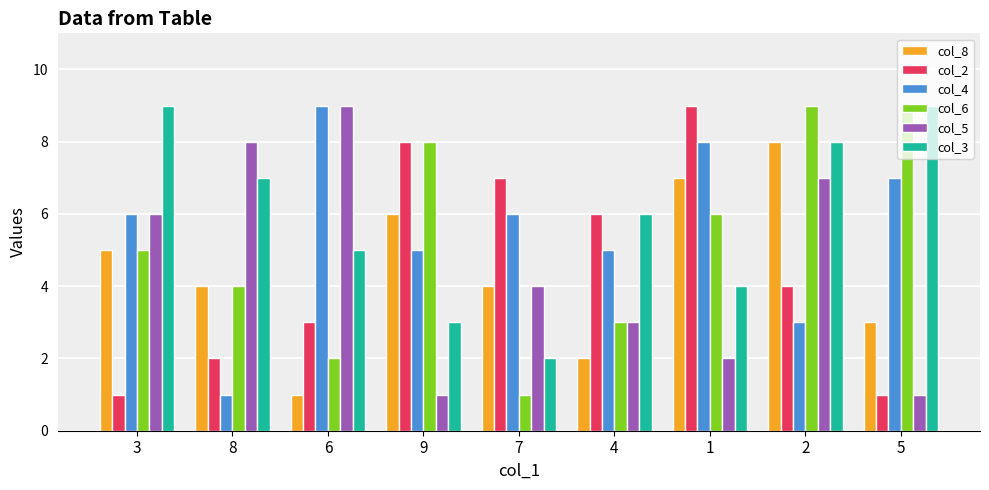

What is the minimum value for col_6?

1